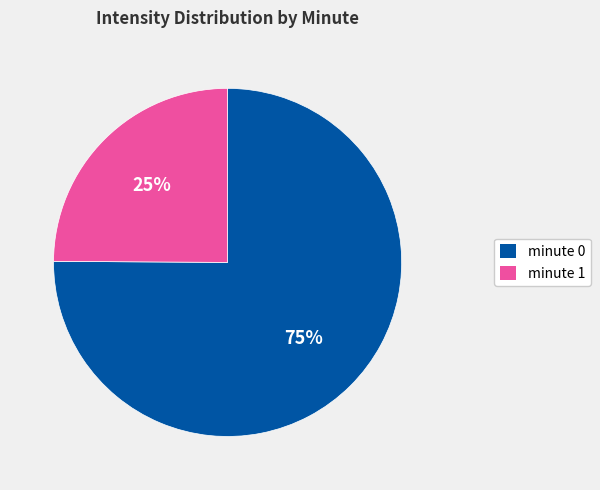

What is the largest slice in the pie chart?

minute 0